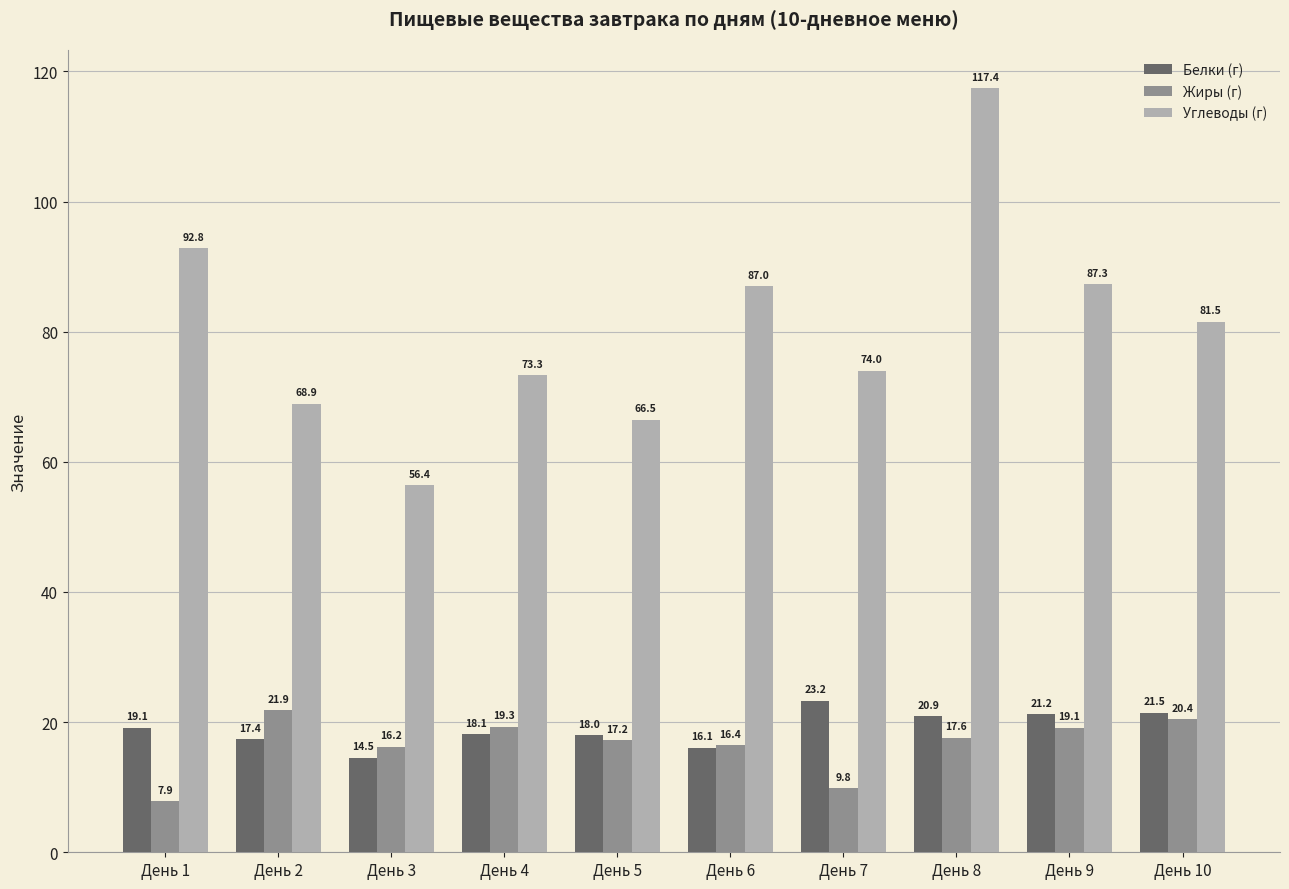

What is the value of the Углеводы (г) bar at the 6th from the left?

87.0